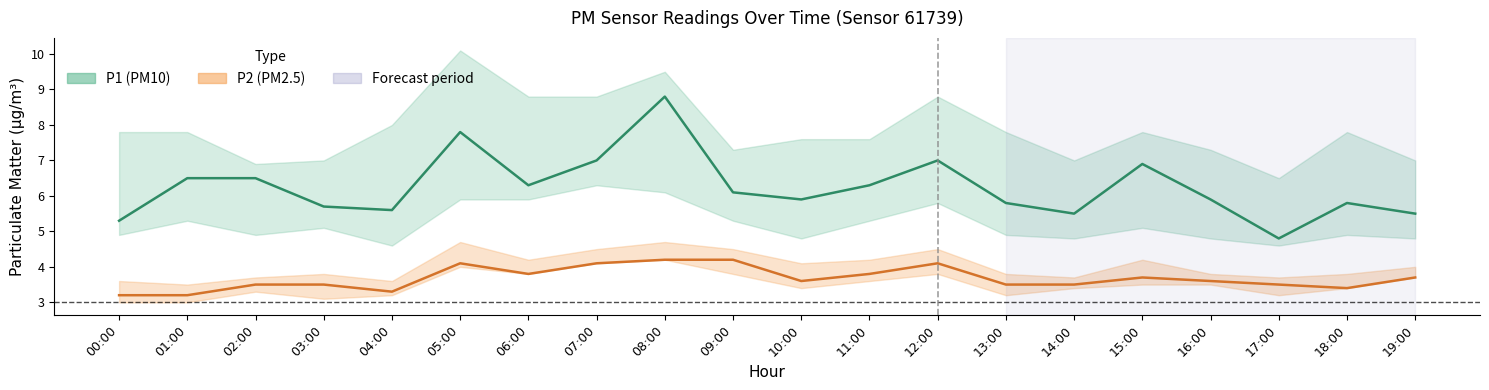

What is the label of the 2nd point from the right?

18:00